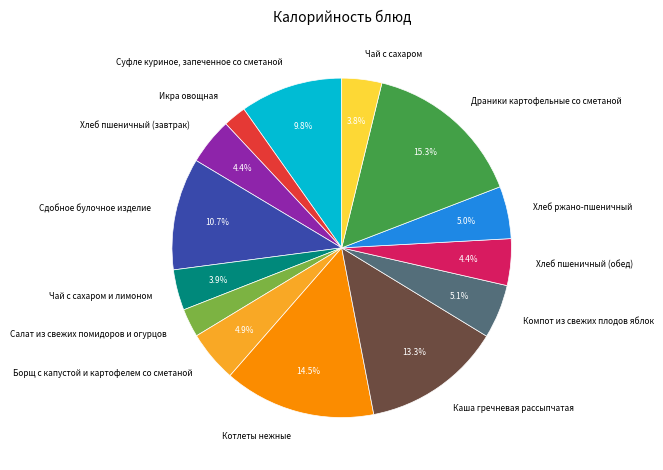

To the nearest percent, what is the combined percentage of Чай с сахаром и лимоном and Салат из свежих помидоров и огурцов?

7%